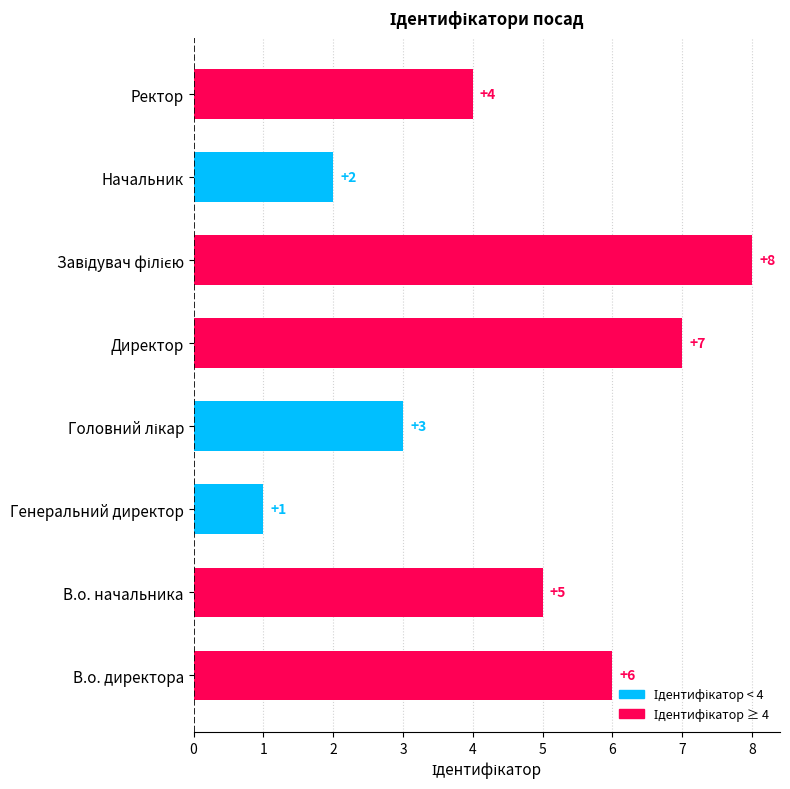

What is the difference between the second highest and second lowest values?

5